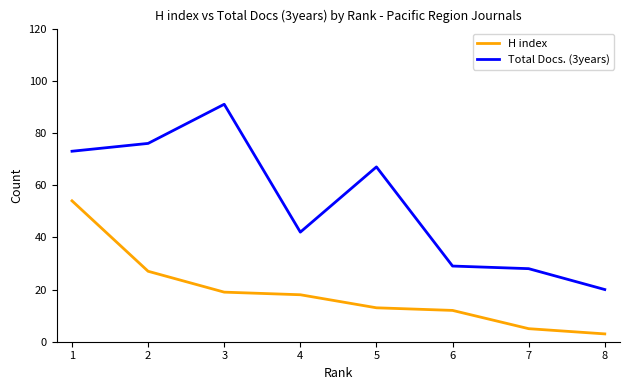

At 2, list the series in order from largest to smallest.

Total Docs. (3years), H index